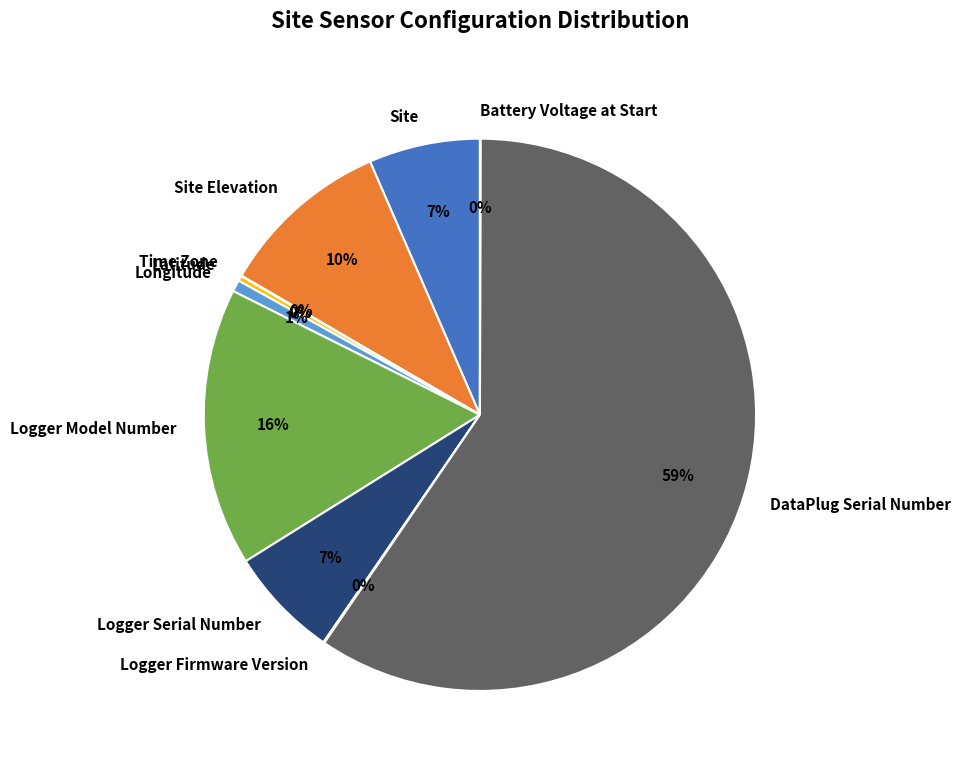

Which has a higher value, Longitude or DataPlug Serial Number?

DataPlug Serial Number